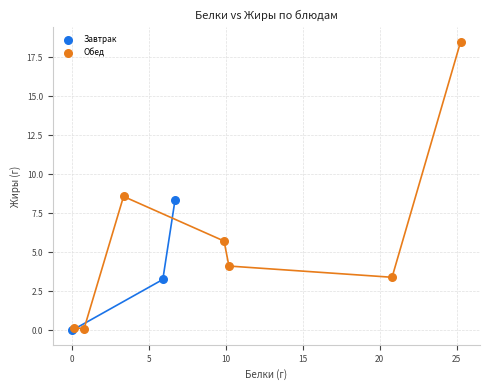

Which series has the largest Y range (max minus min)?

Обед